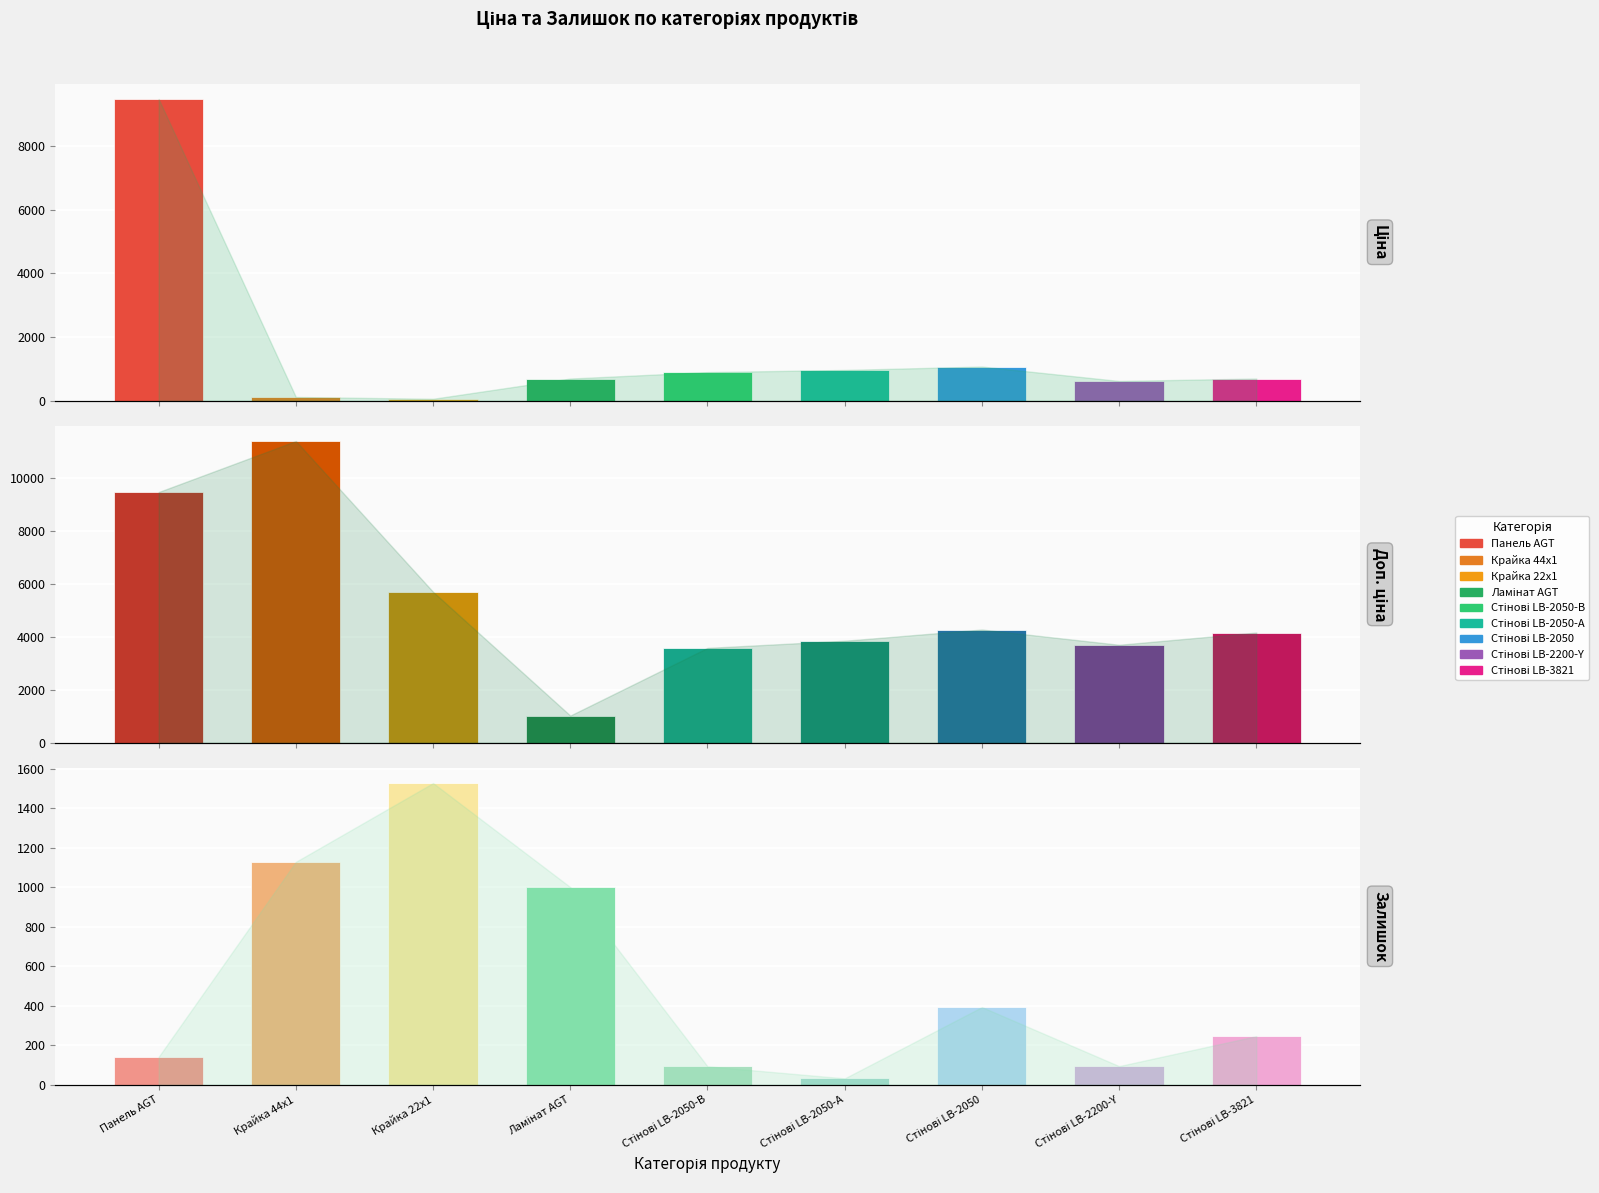

What is the difference between the maximum and minimum values in the Доп. ціна series?

10385.4